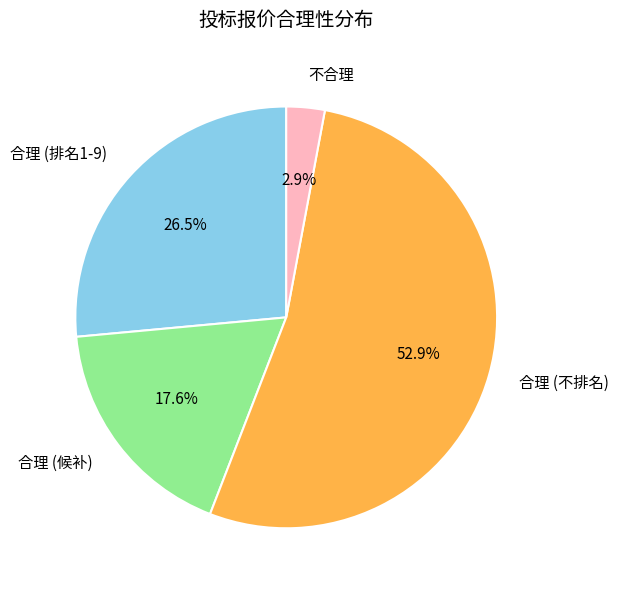

How many slices are in this pie chart?

4